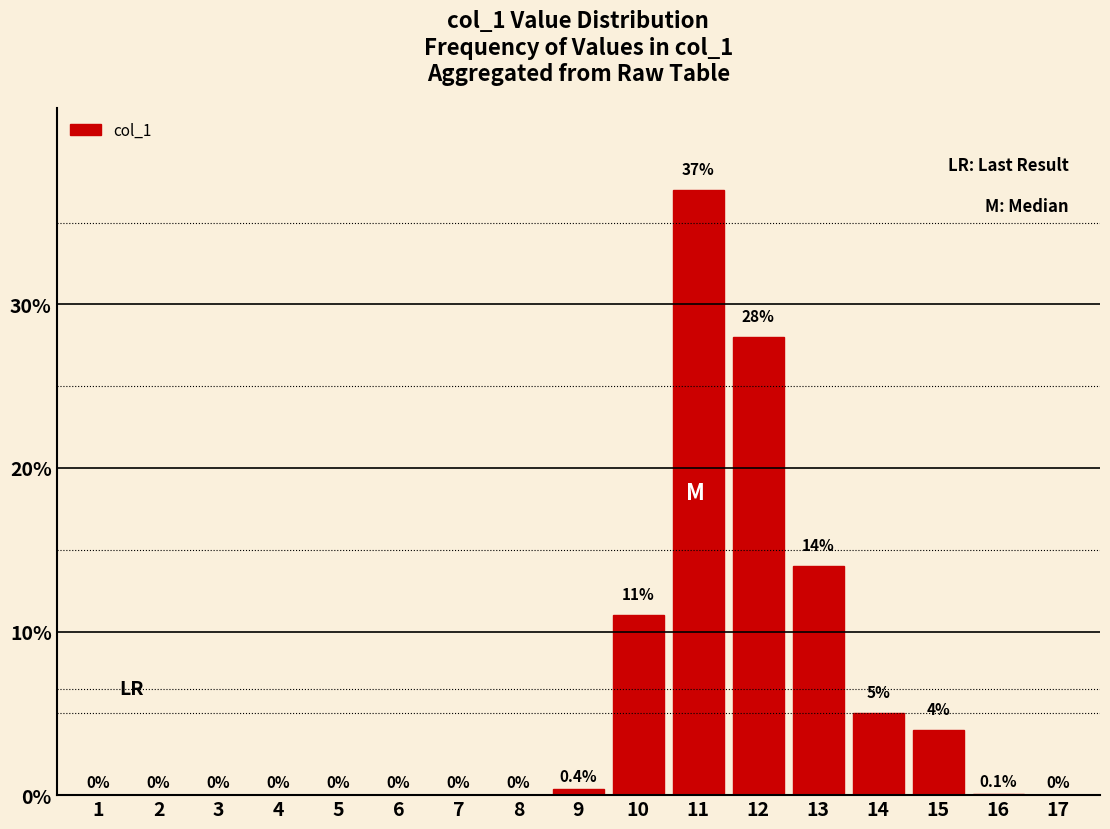

Reading left to right, transcribe all the data shown in this chart.

1=0.0	2=0.0	3=0.0	4=0.0	5=0.0	6=0.0	7=0.0	8=0.0	9=0.4	10=11.0	11=37.0	12=28.0	13=14.0	14=5.0	15=4.0	16=0.1	17=0.0